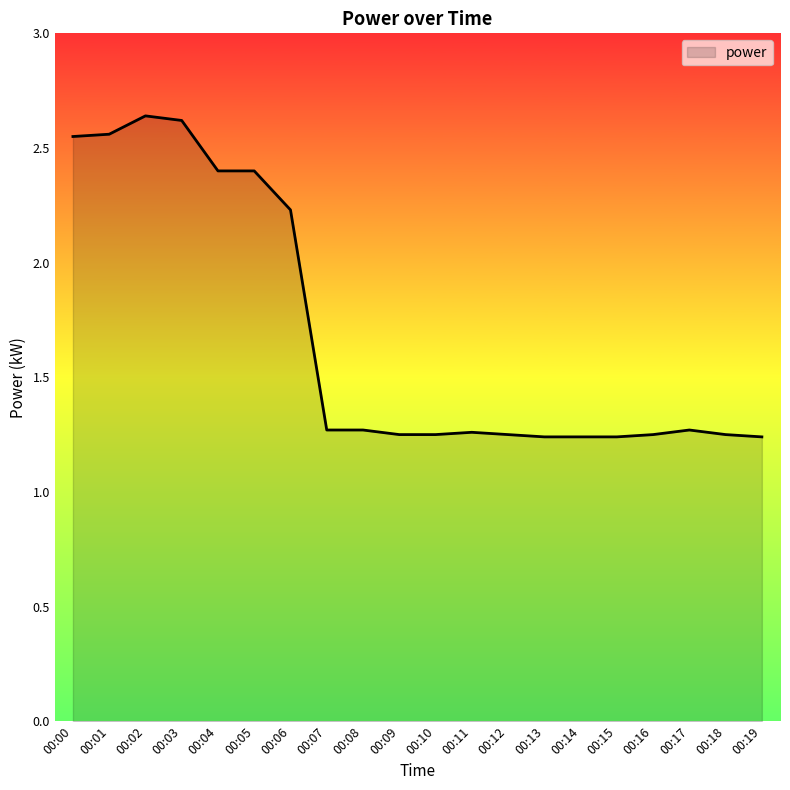

True or false: the data shows 0.6 at 00:09.

False